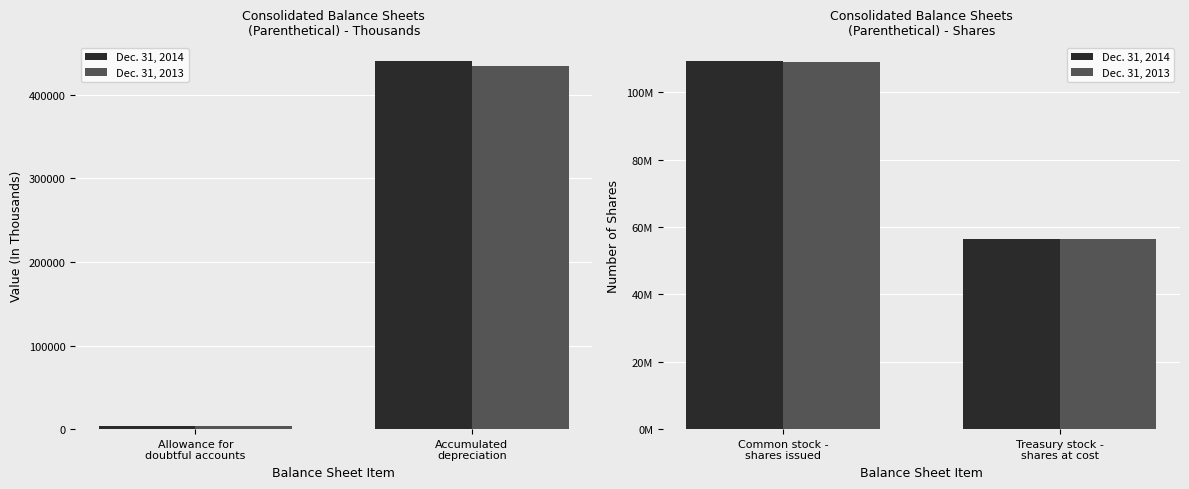

Rank the series by their maximum value, from highest to lowest.

Dec. 31, 2014, Dec. 31, 2013